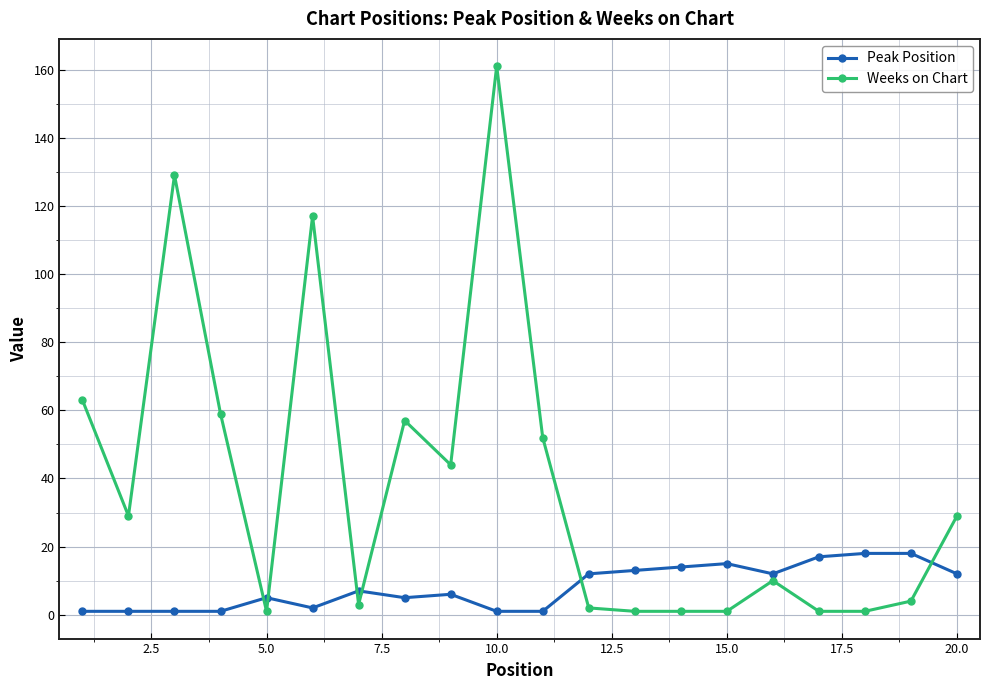

Which series has the largest total across all categories?

Weeks on Chart